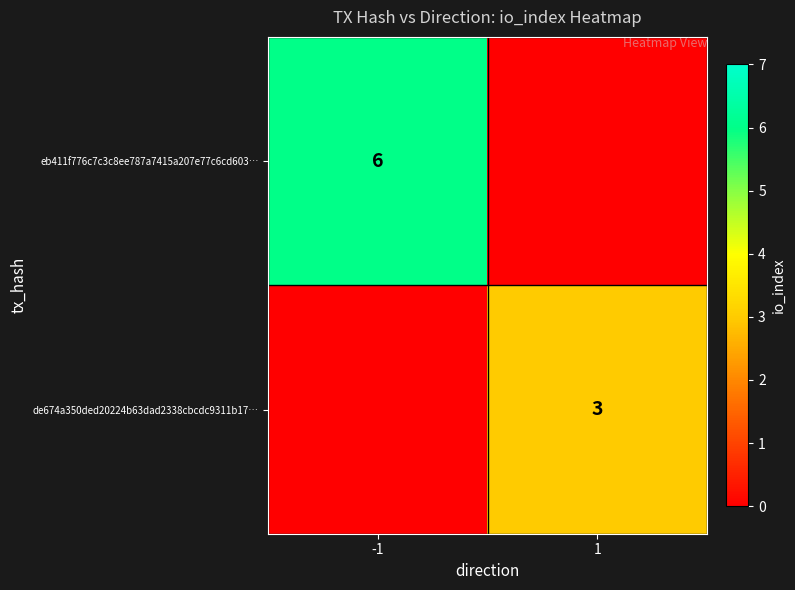

At which category does the chart reach its peak across all series?

-1